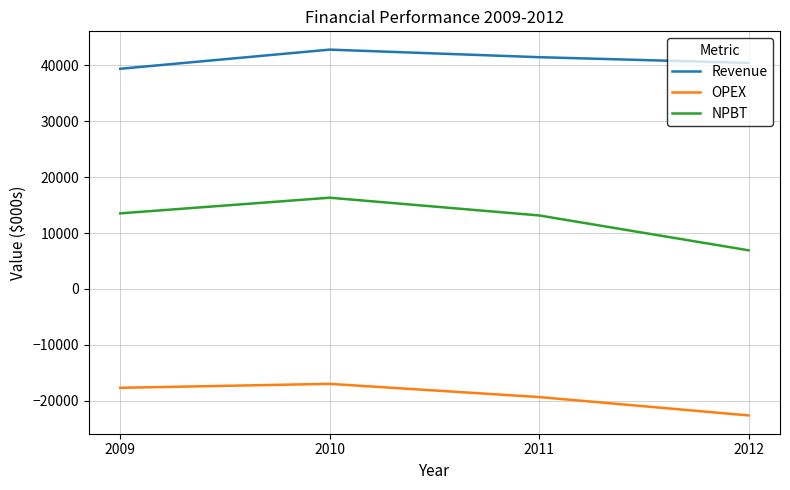

What is the difference between the NPBT values at 2009 and 2010?

2801